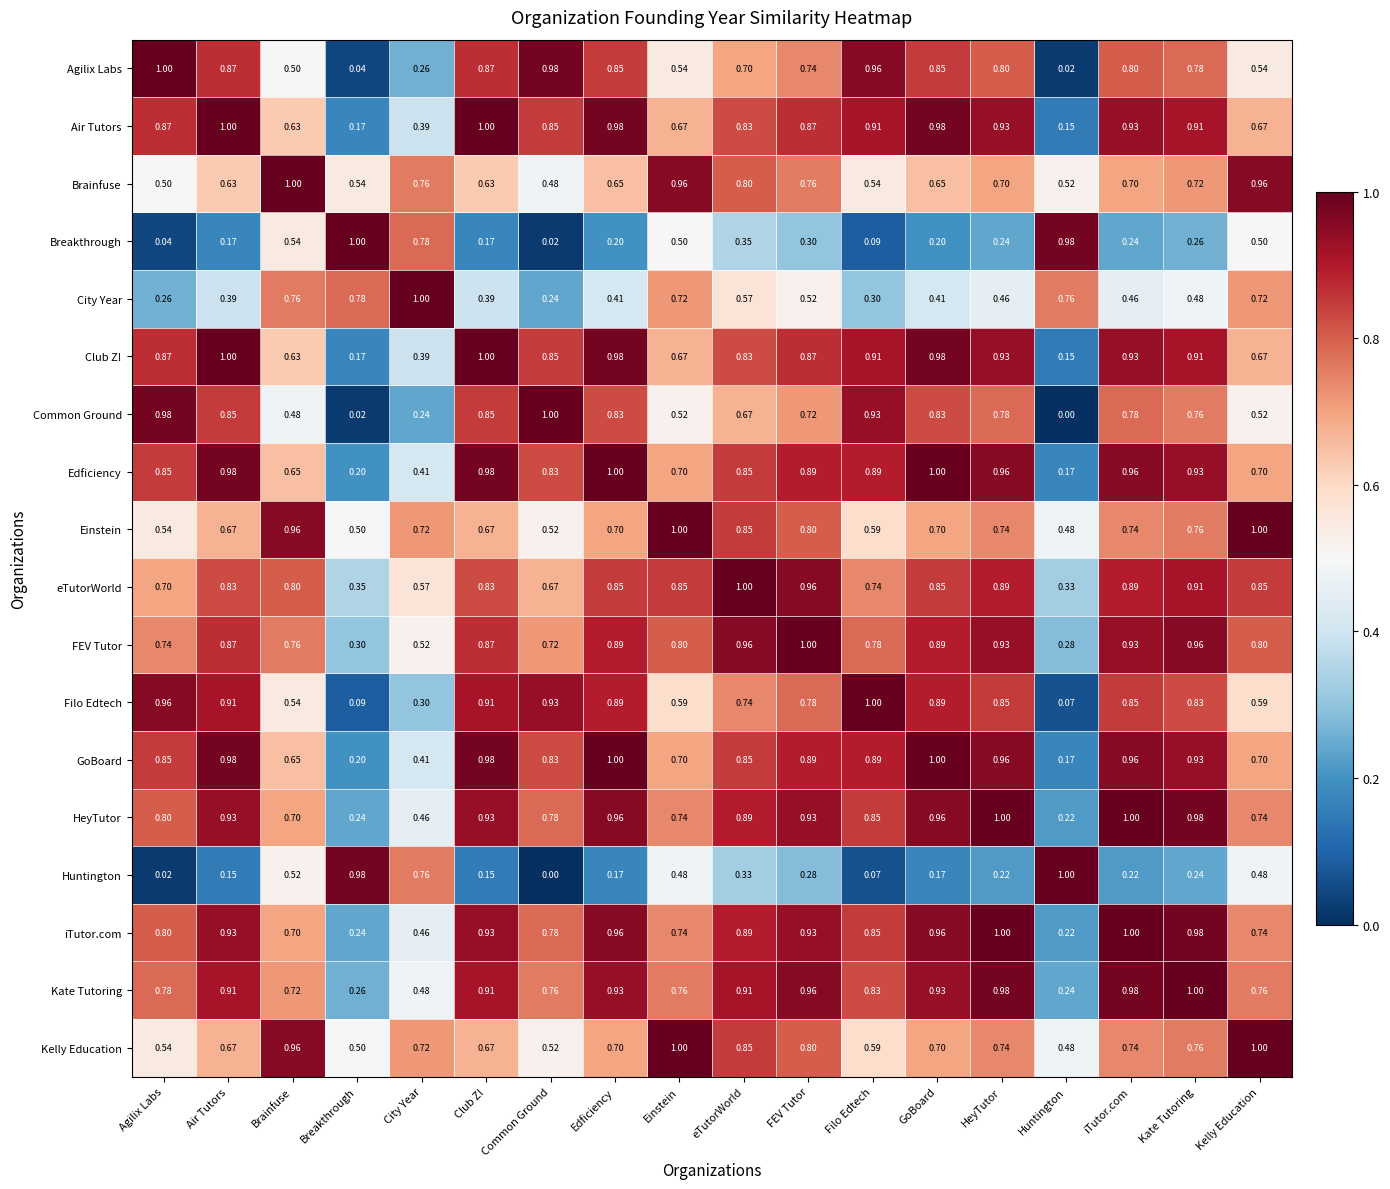

At which label does Filo Edtech reach its peak?

Filo Edtech